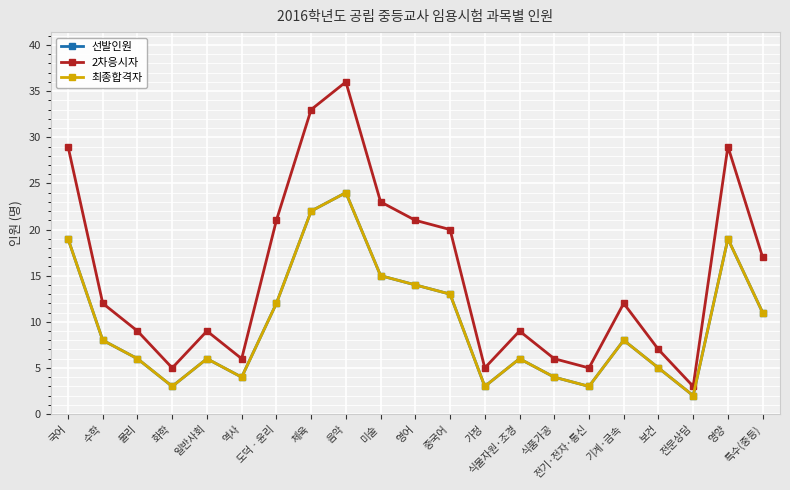

Where is 2차응시자 nearest to the value 19?

중국어